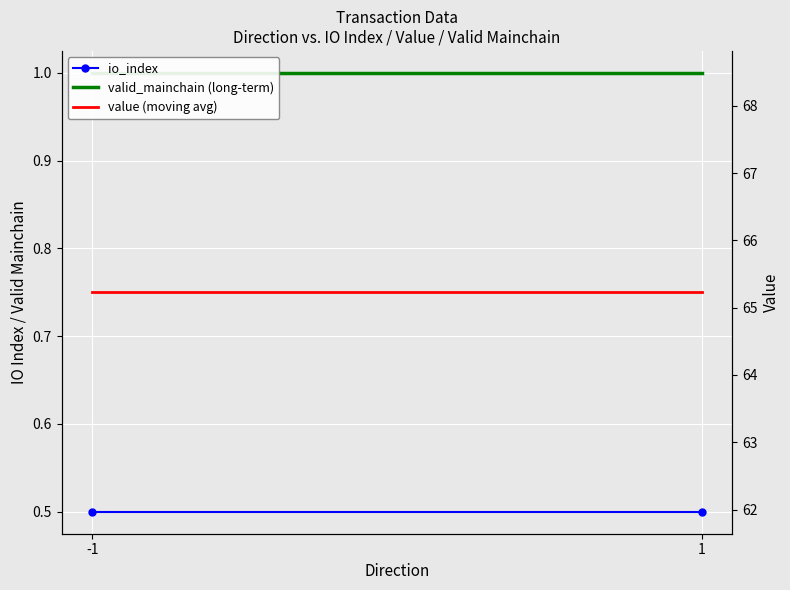

Rank the series at 1 from lowest to highest value.

io_index, valid_mainchain (long-term), value (moving avg)